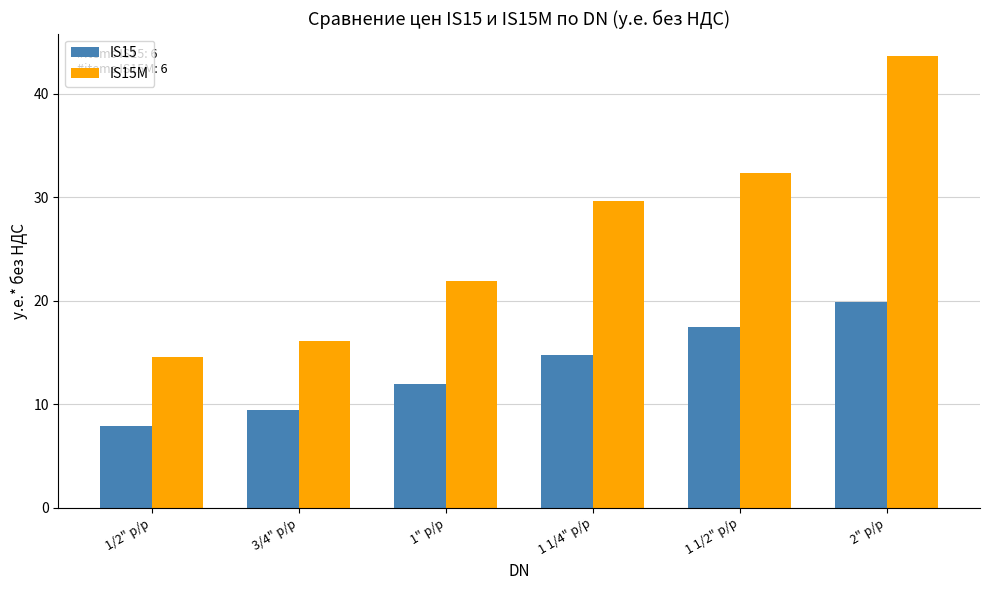

Between 1" р/р and 2" р/р, which series saw the biggest shift?

IS15M